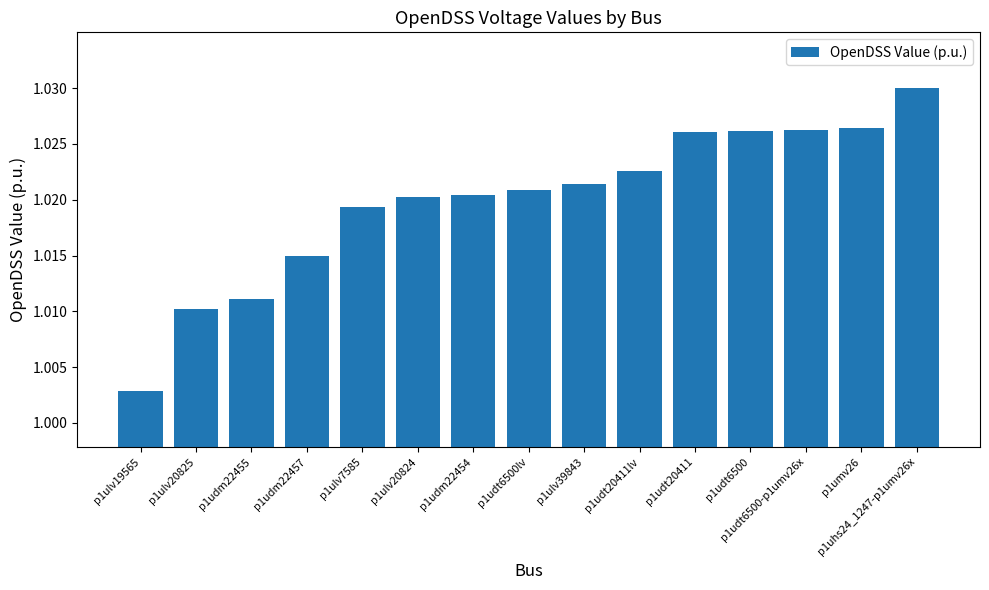

What is the label of the 5th bar from the left?

p1ulv7585